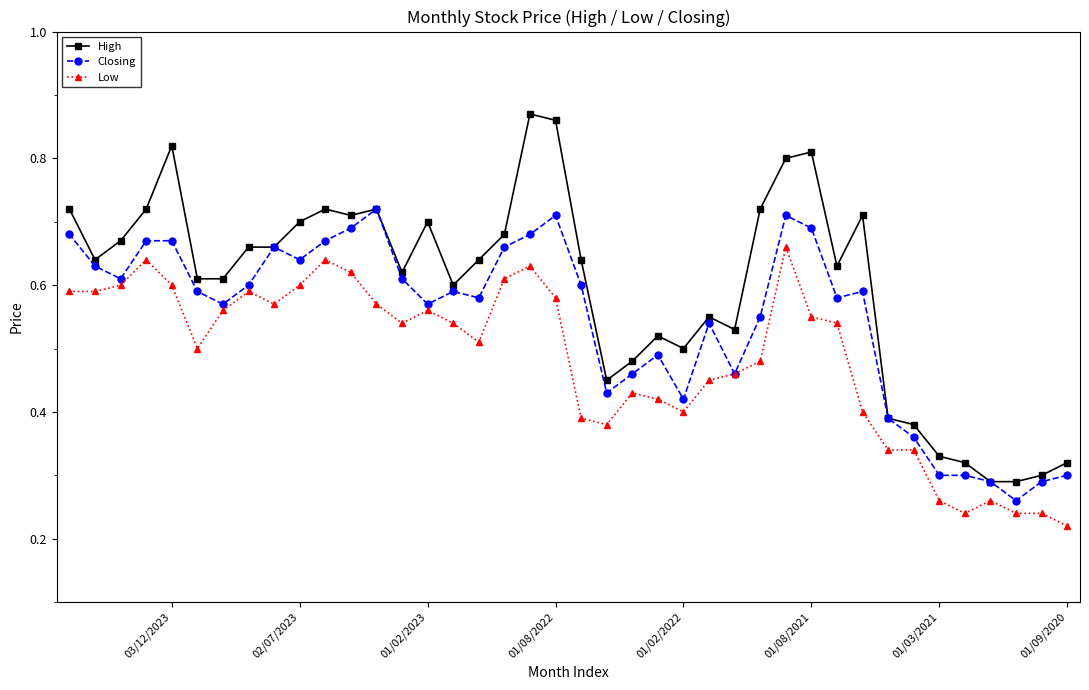

Which series has the largest total across all categories?

High